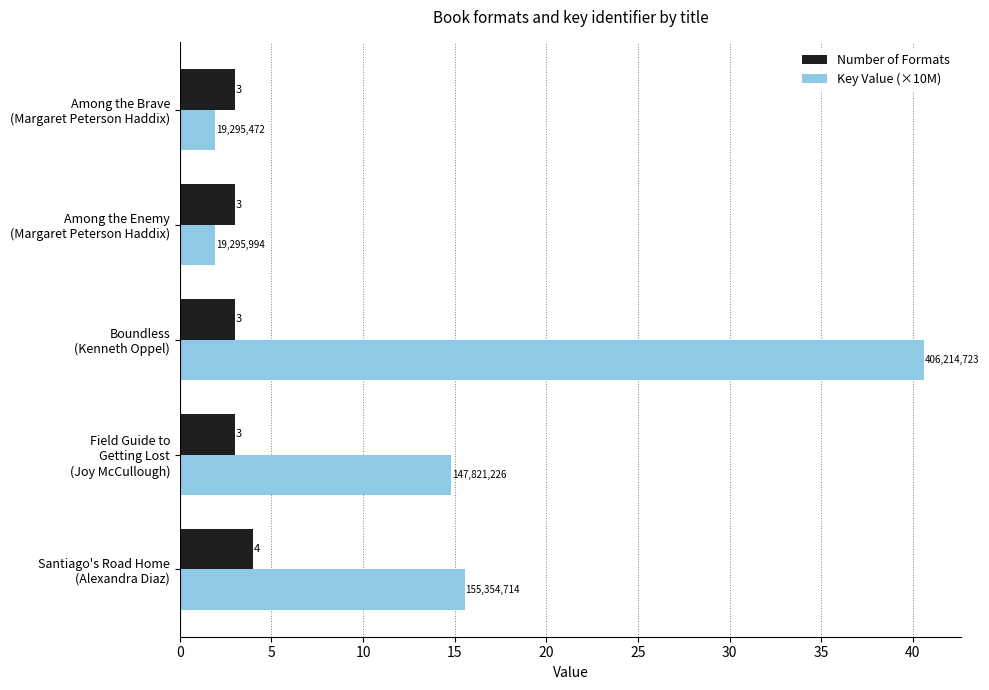

Rank the series by their average value, from lowest to highest.

Number of Formats, Key Value (×10M)